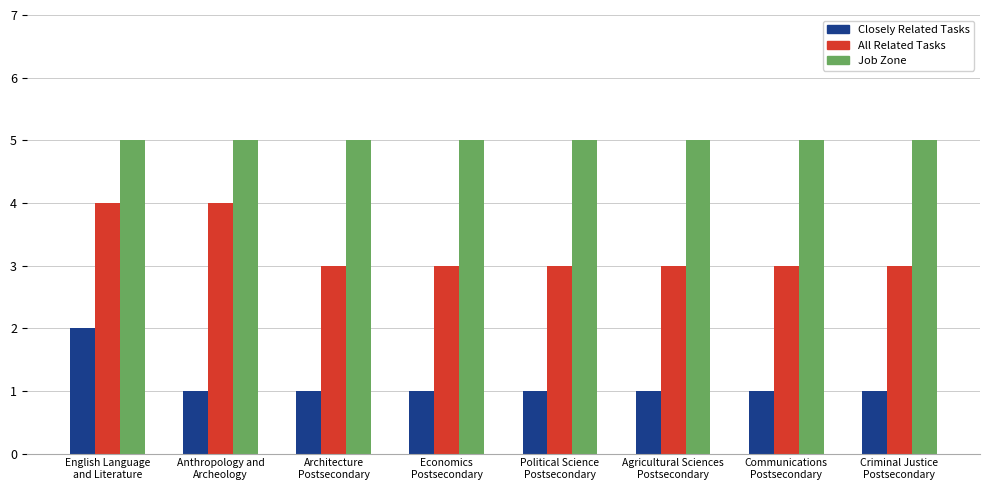

What is the difference between the Closely Related Tasks values at English Language
and Literature and Architecture
Postsecondary?

1